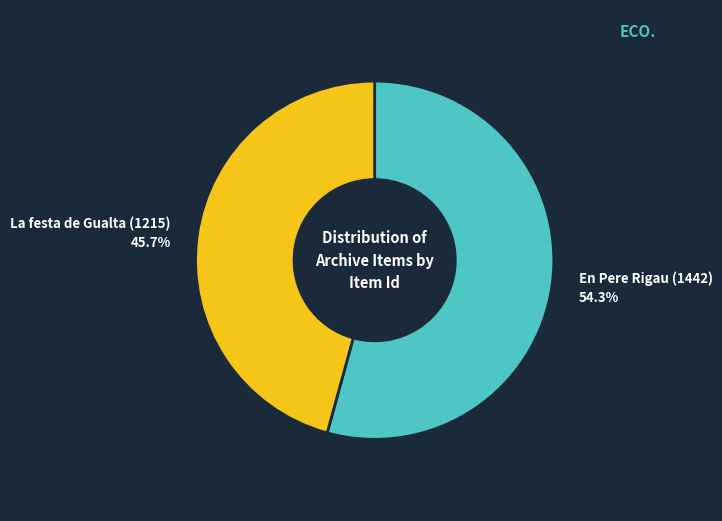

How many segments does this pie chart have?

2